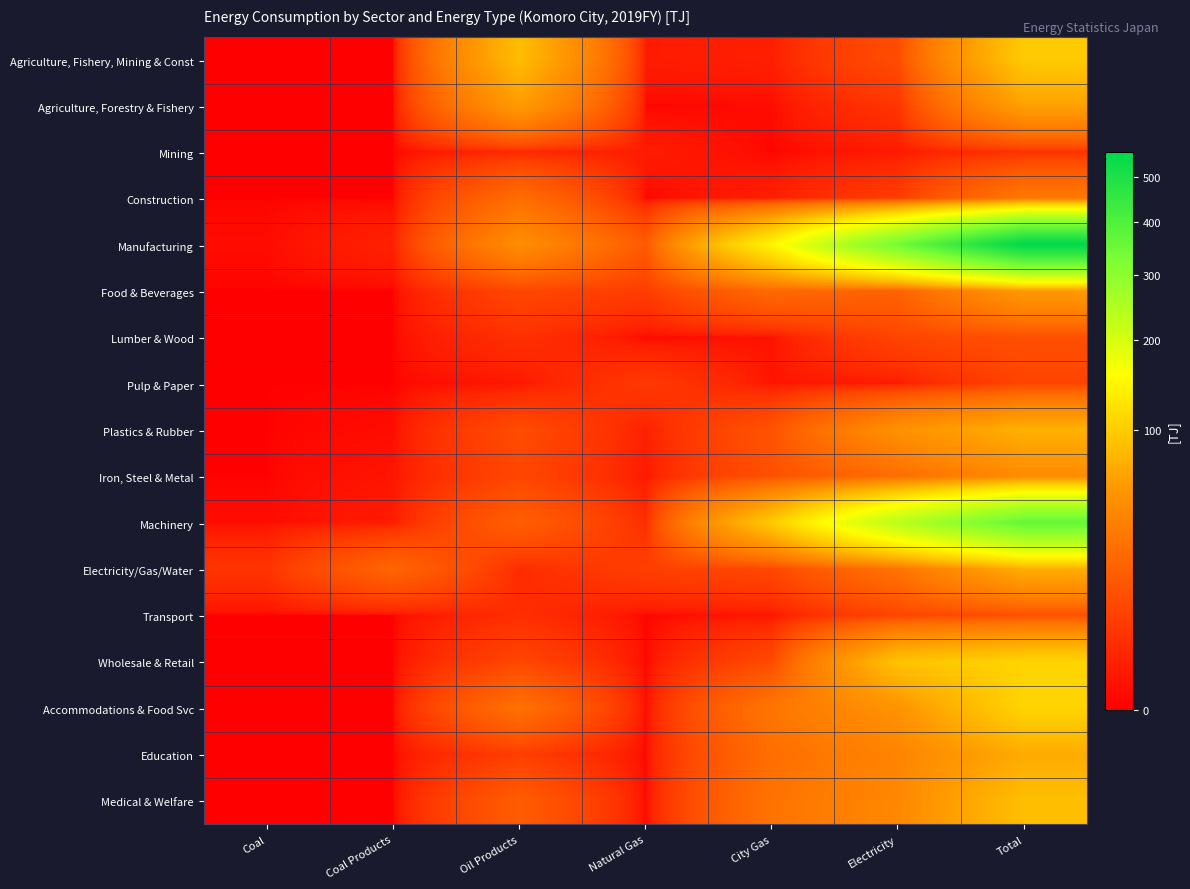

Between Oil Products and Coal, which is larger?

Oil Products